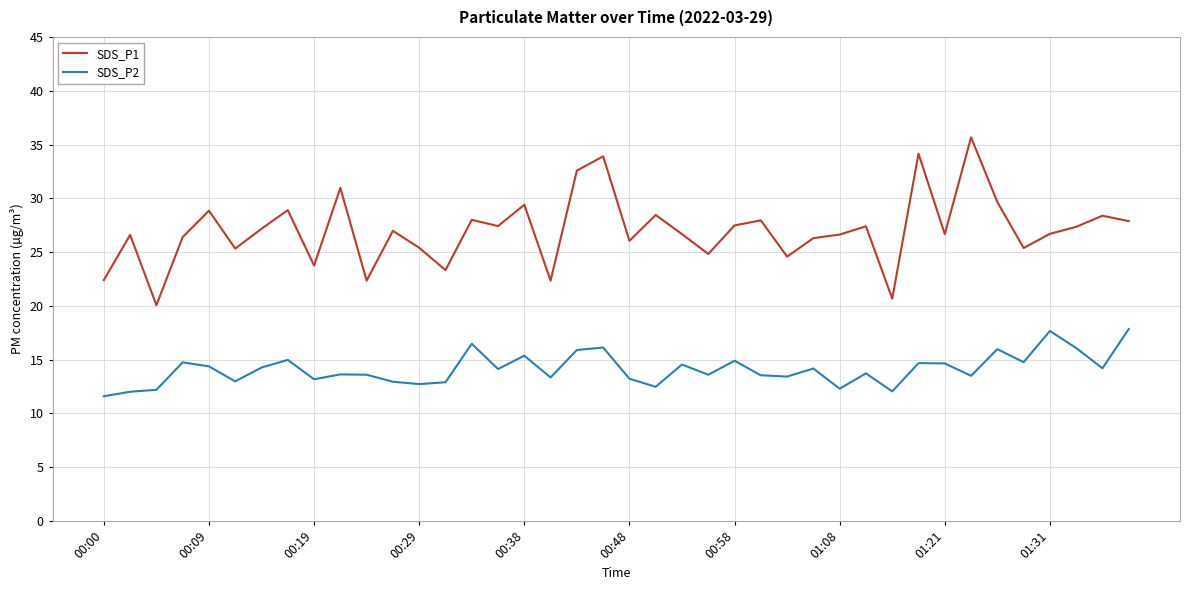

True or false: SDS_P2 and SDS_P1 cross at least once.

False